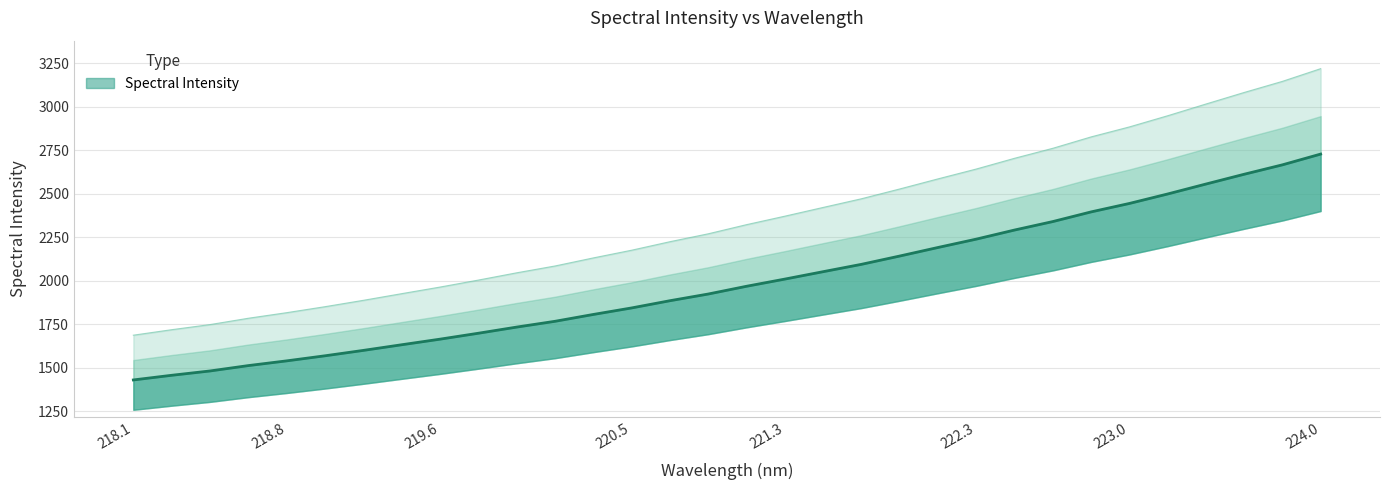

What position from the right is 218.1?

32